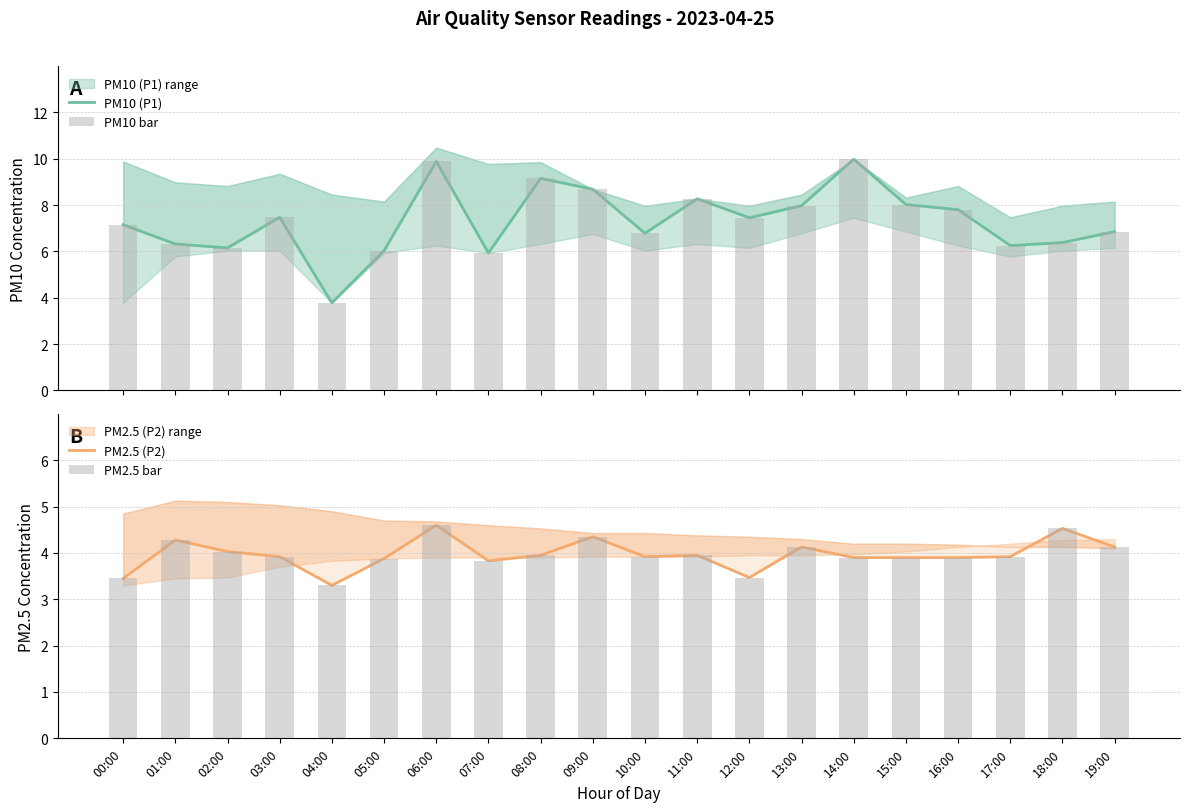

What is the sum of the PM2.5 bar values at 14:00 and 16:00?

7.8